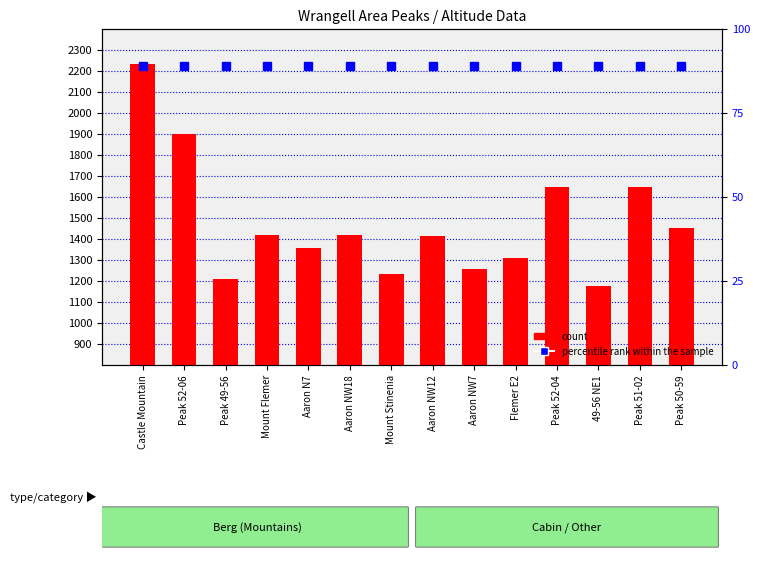

What is the label of the 8th bar from the right?

Mount Stinenia